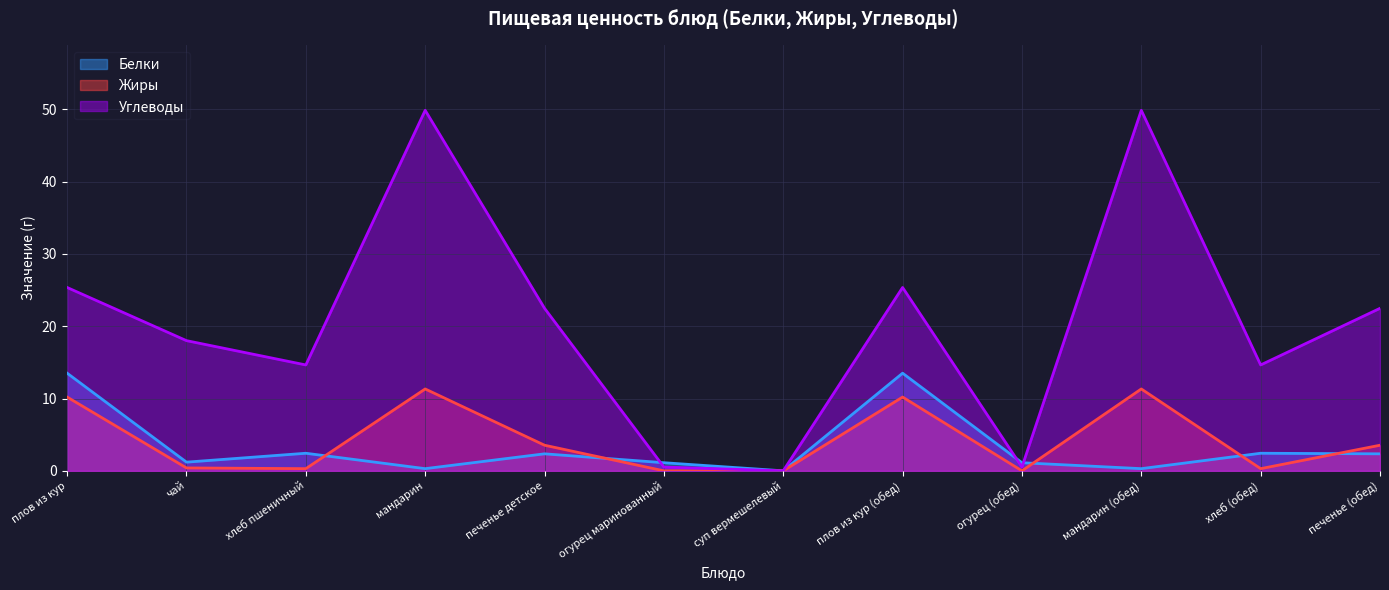

Reading left to right, extract all data points from this chart.

Белки: плов из кур=13.5	чай=1.2	хлеб пшеничный=2.4	мандарин=0.3	печенье детское=2.4	огурец маринованный=1.1	суп вермешелевый=0.0	плов из кур (обед)=13.5	огурец (обед)=1.1	мандарин (обед)=0.3	хлеб (обед)=2.4	печенье (обед)=2.4
Жиры: плов из кур=10.2	чай=0.4	хлеб пшеничный=0.3	мандарин=11.3	печенье детское=3.5	огурец маринованный=0.0	суп вермешелевый=0.0	плов из кур (обед)=10.2	огурец (обед)=0.0	мандарин (обед)=11.3	хлеб (обед)=0.3	печенье (обед)=3.5
Углеводы: плов из кур=25.4	чай=18.0	хлеб пшеничный=14.6	мандарин=49.9	печенье детское=22.5	огурец маринованный=0.5	суп вермешелевый=0.0	плов из кур (обед)=25.4	огурец (обед)=0.5	мандарин (обед)=49.9	хлеб (обед)=14.6	печенье (обед)=22.5